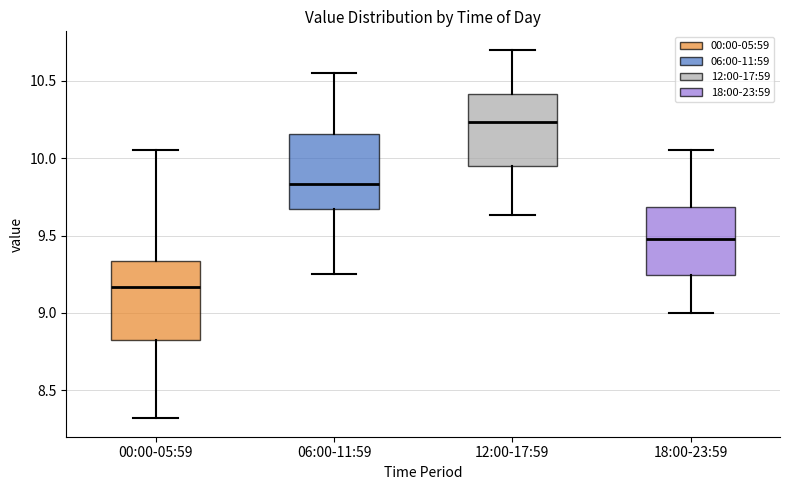

Where is the upper edge of the box for 12:00-17:59 on the y-axis? The values are not printed on the chart, so give them approximately, as read against the axis.

10.40